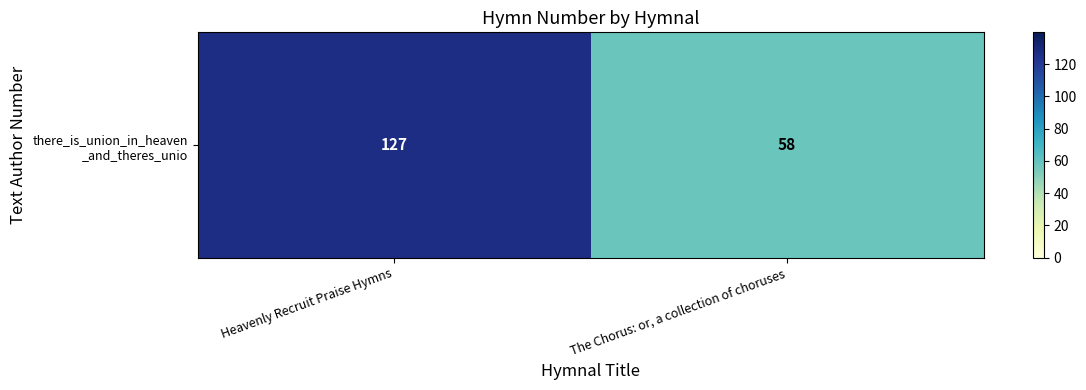

Which label corresponds to the largest value in the chart?

Heavenly Recruit Praise Hymns